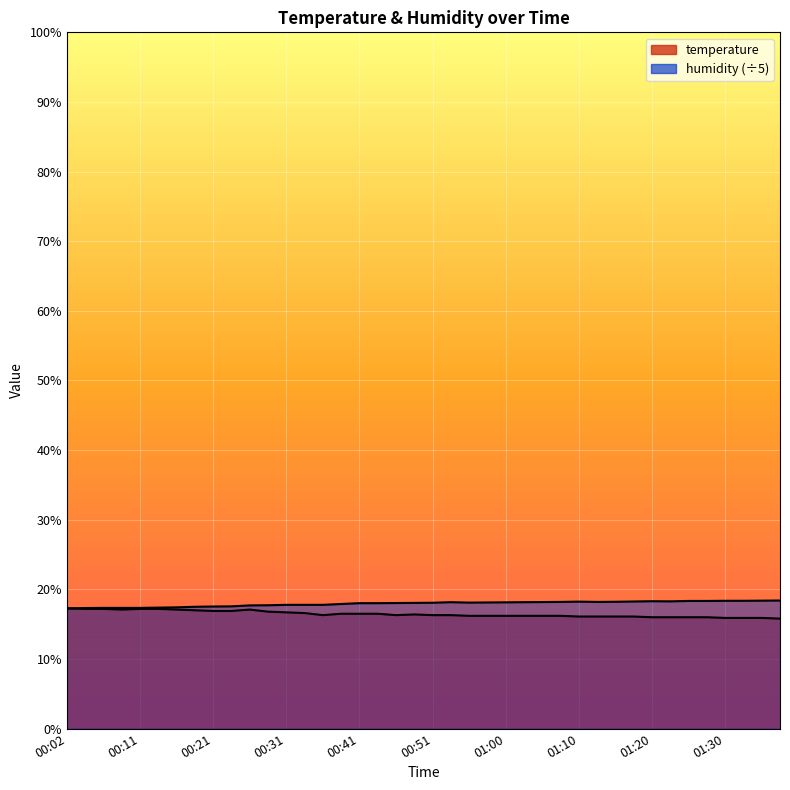

At which label does temperature reach its peak?

00:02